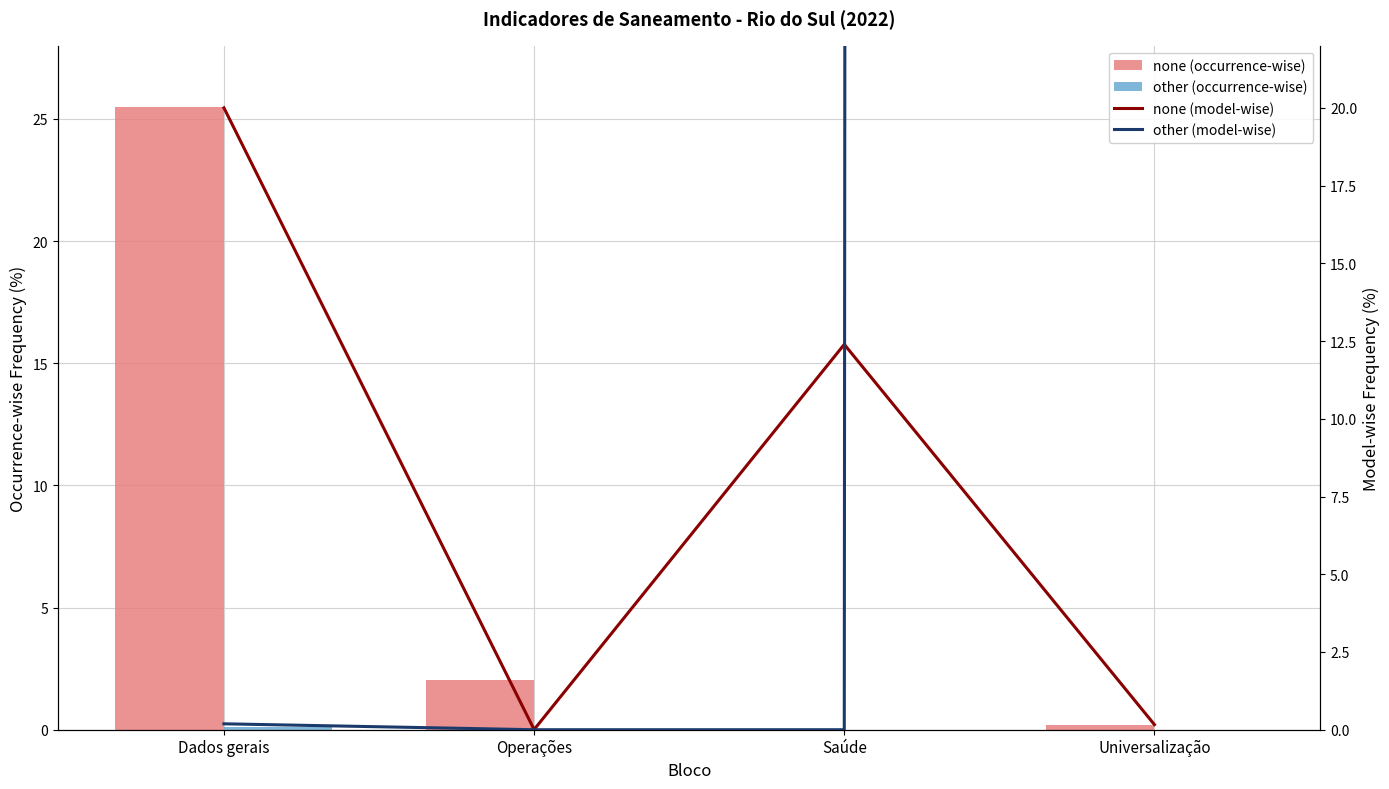

Where is other (model-wise) nearest to the value 5959?

Dados gerais